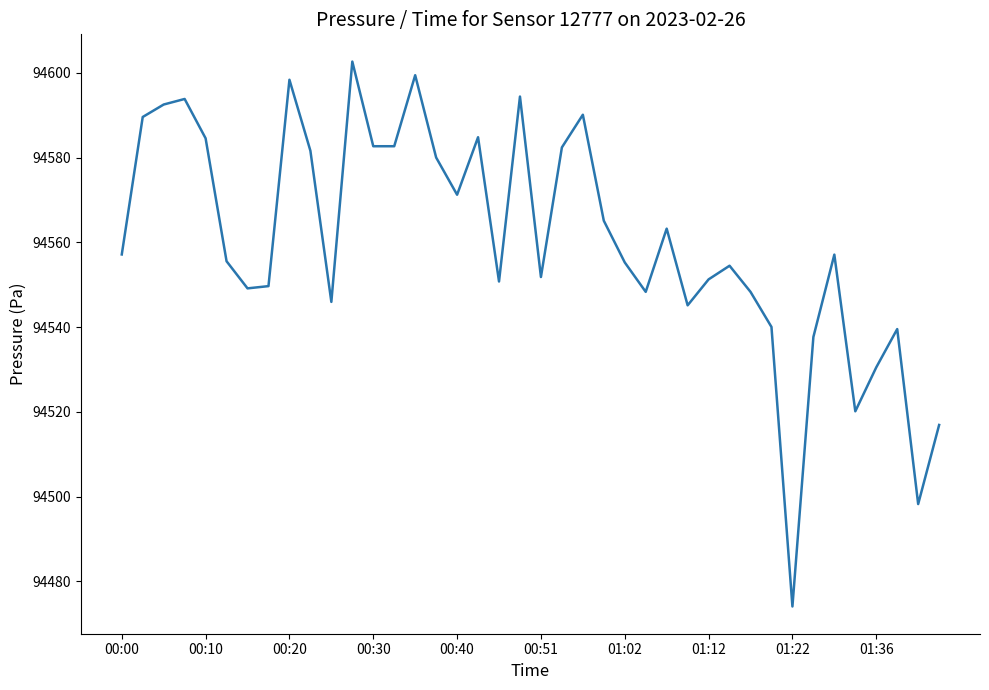

What is the difference between the maximum and minimum values?

128.5